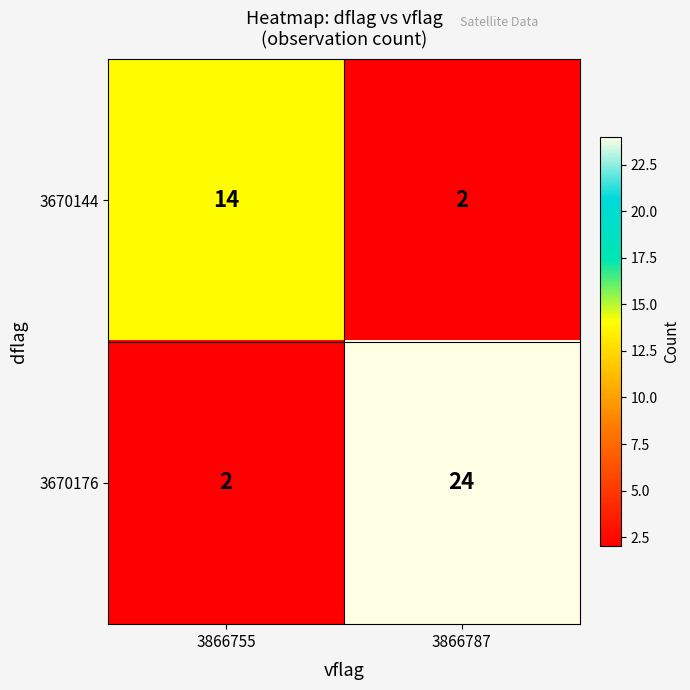

What is the sum of the 3670144 values at 3866755 and 3866787?

16